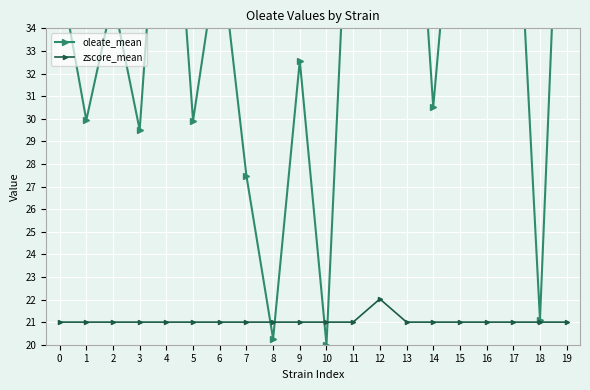

How many times do oleate_mean and zscore_mean cross each other?

4